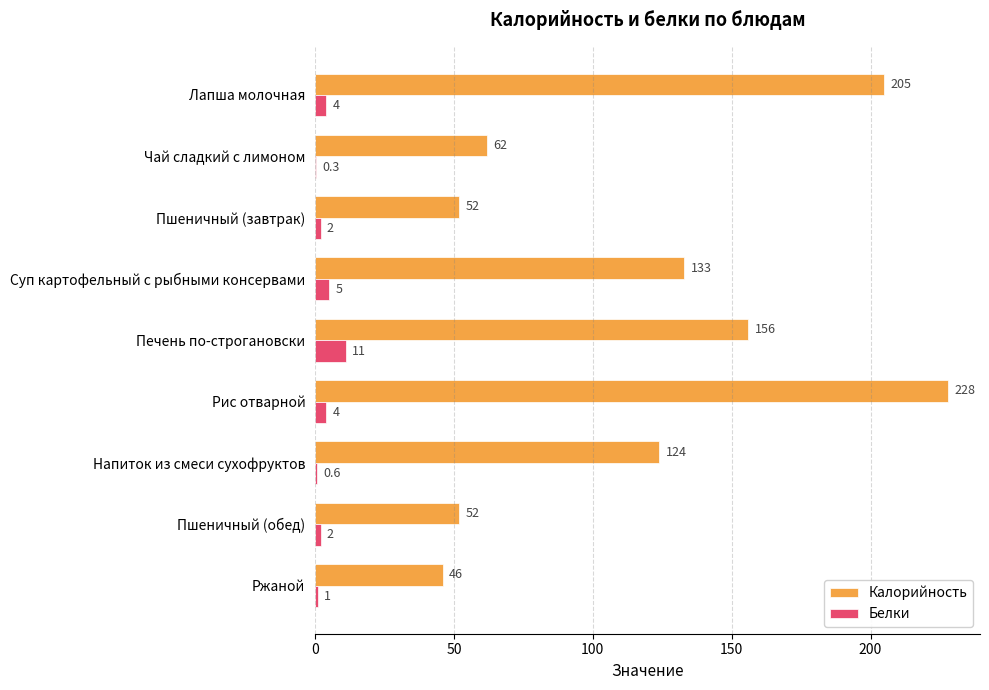

Between Рис отварной and Пшеничный (обед), which series saw the biggest shift?

Калорийность